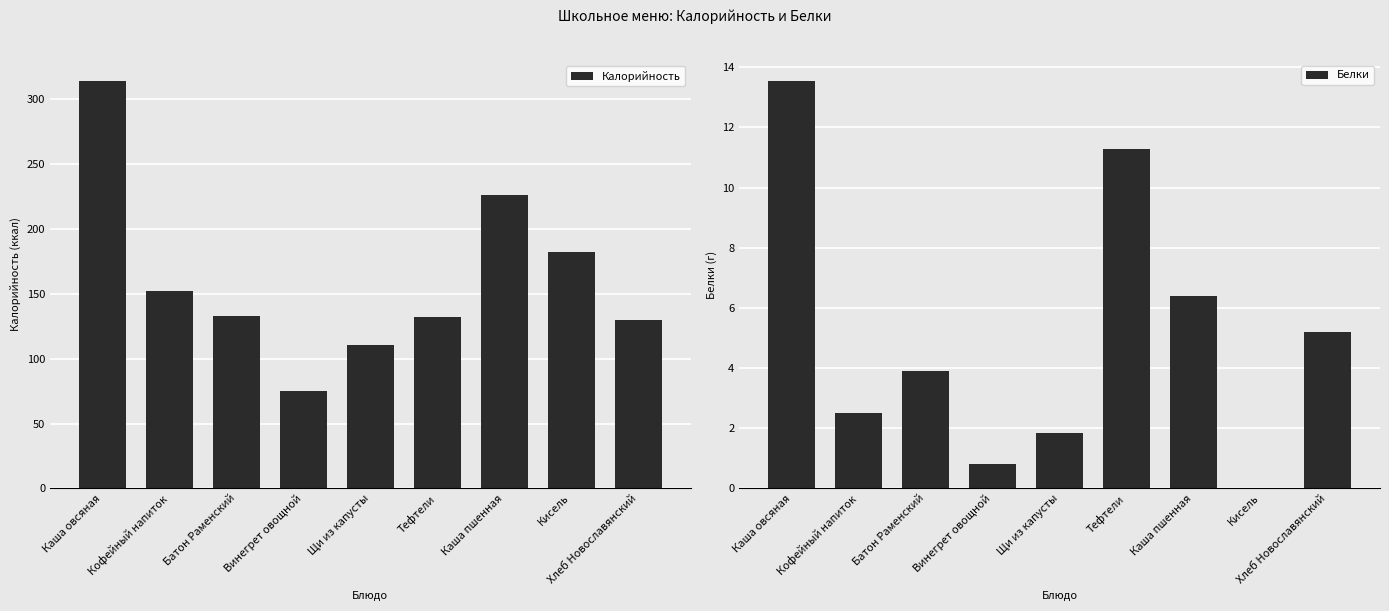

What is the value of the Калорийность bar at the 1st from the left?

314.0